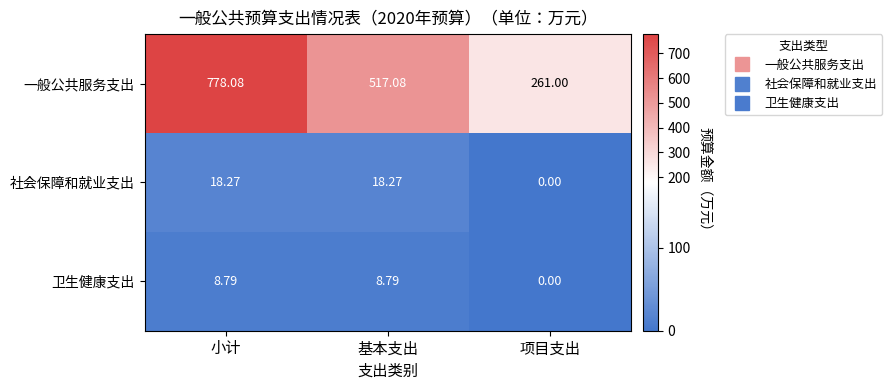

Where is 卫生健康支出 nearest to the value 4?

项目支出